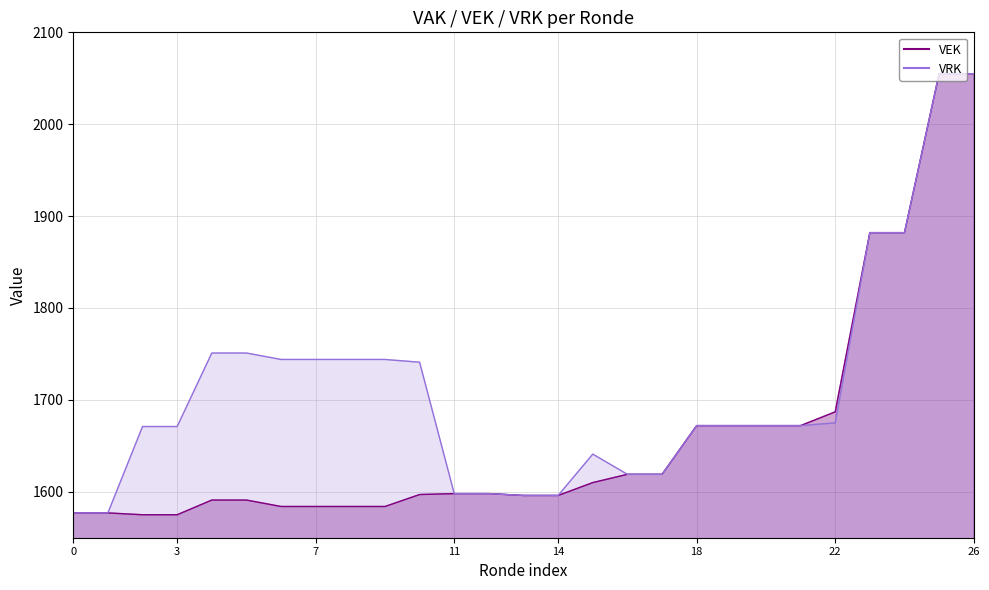

Count the number of data series in this chart.

2